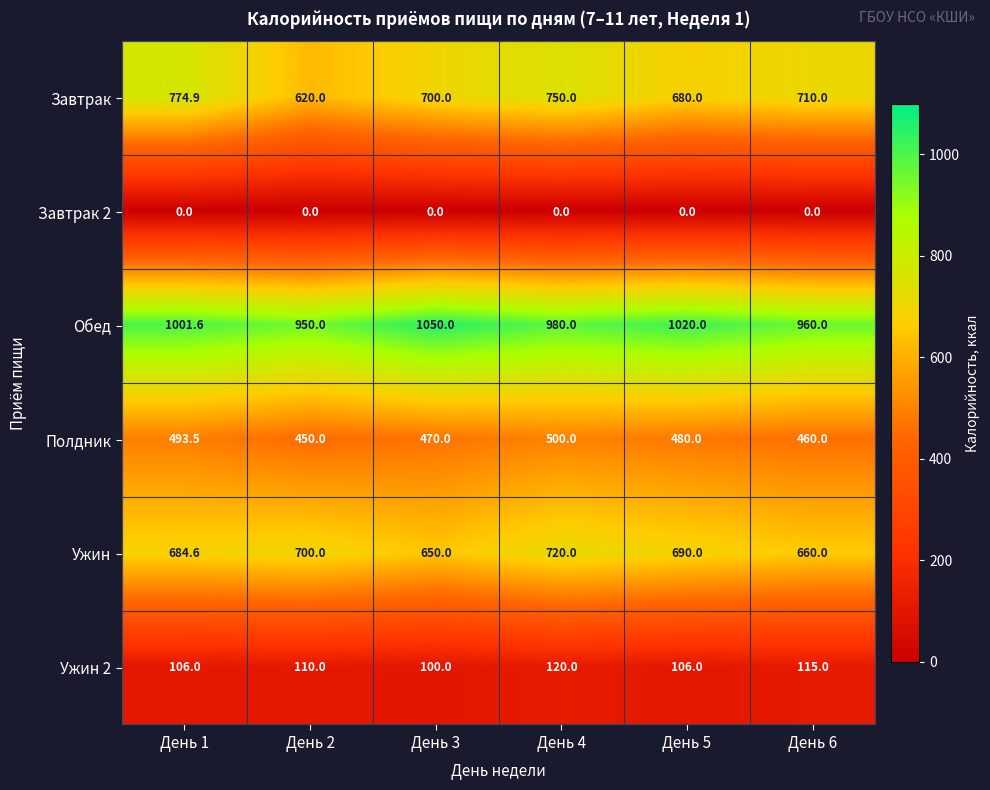

Rank the categories by Полдник value from lowest to highest.

День 2, День 6, День 3, День 5, День 1, День 4